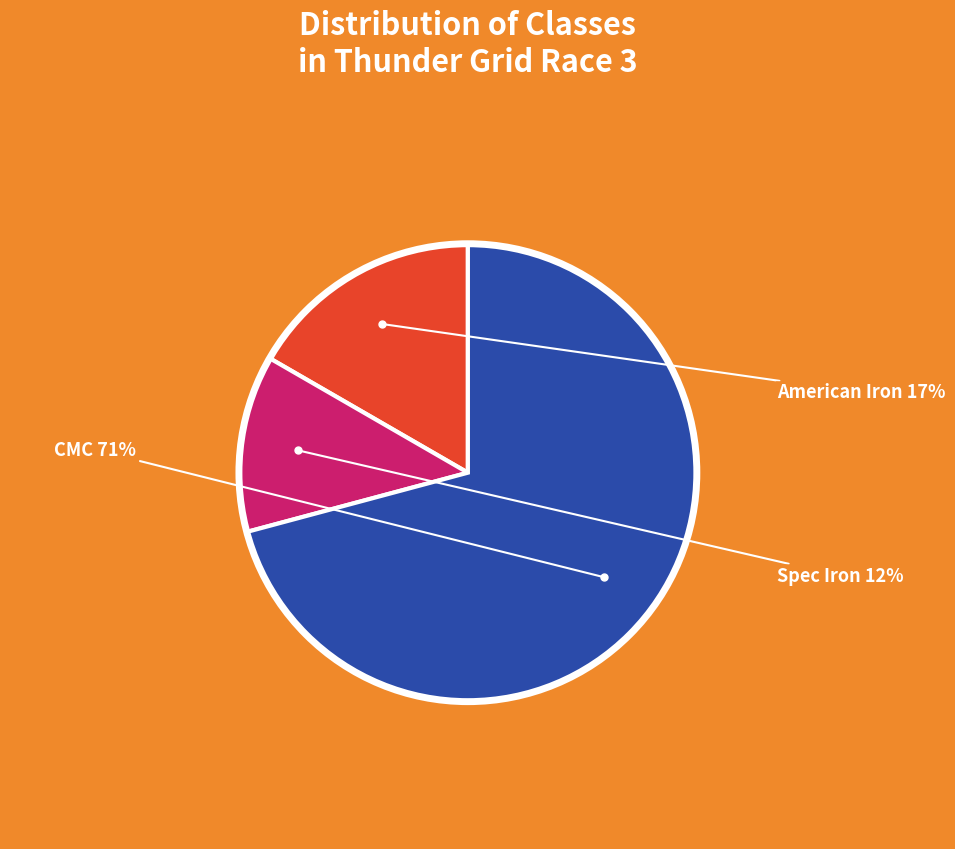

Is there any slice that represents more than half of the pie?

Yes